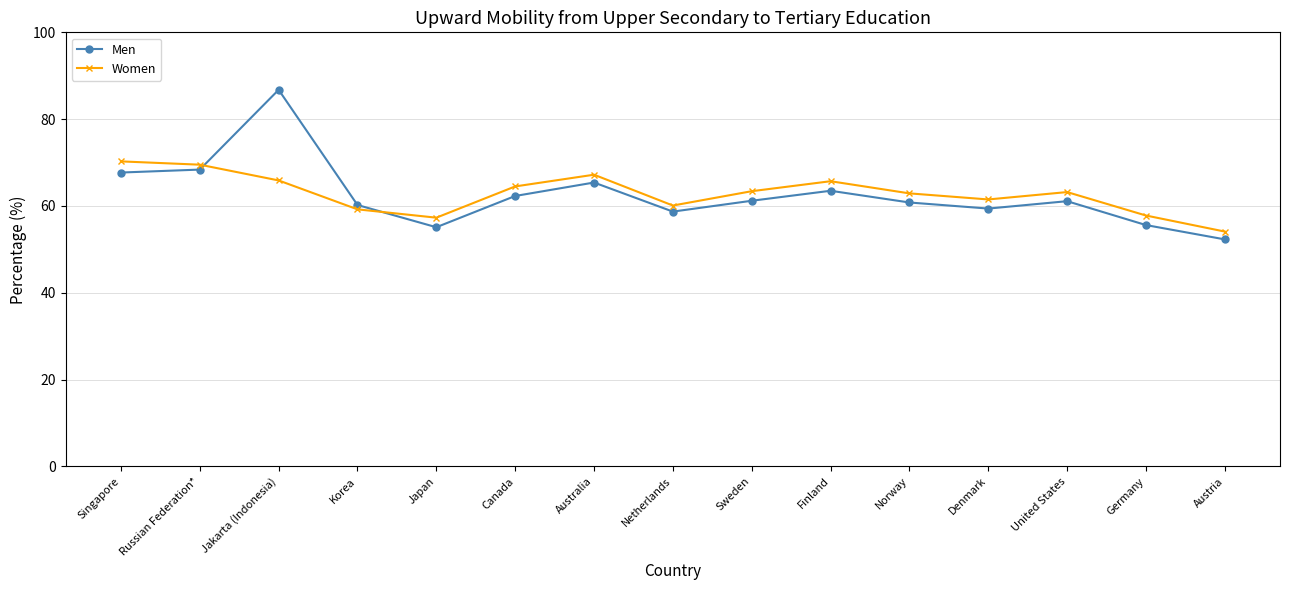

Is the value of Women at Finland greater than the value of Men at Finland?

Yes